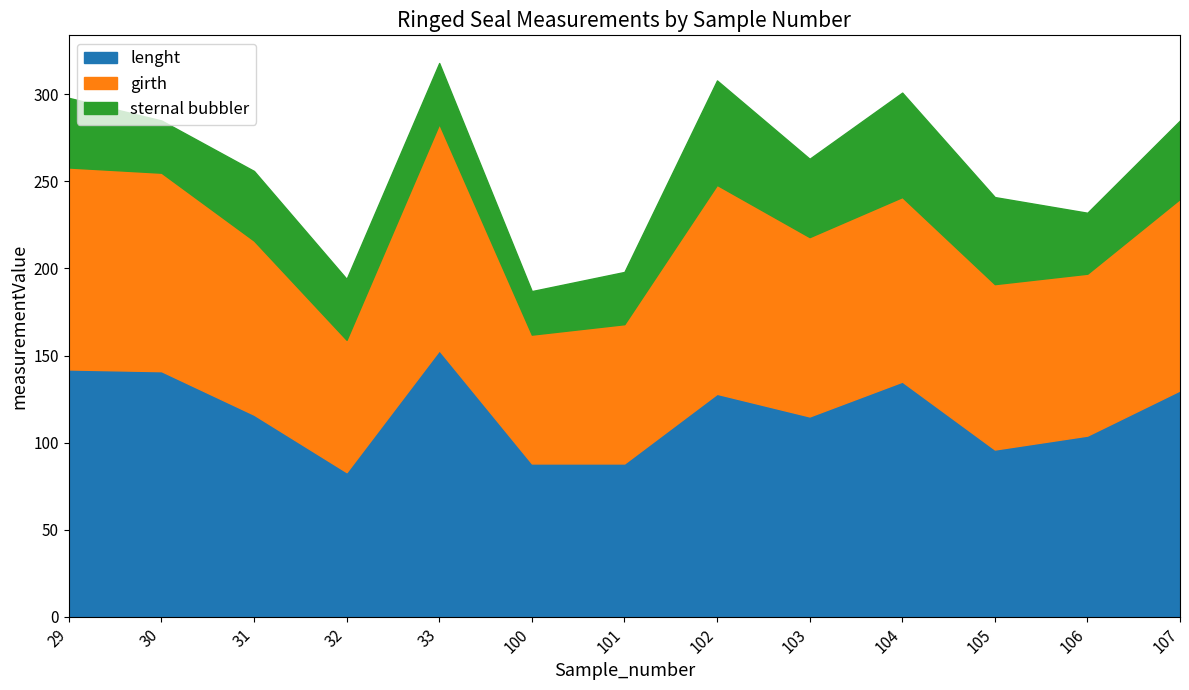

Read the sternal bubbler value at 30, to the nearest 10.

30